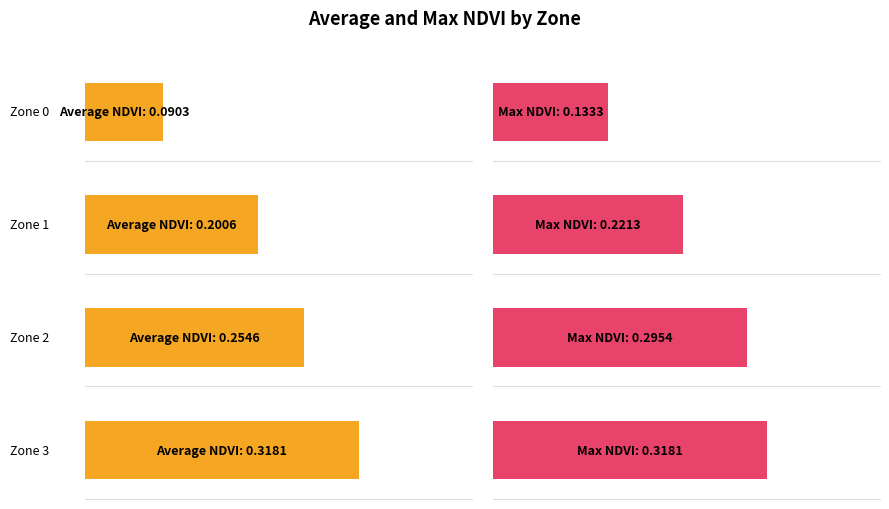

How many Average NDVI values are between 0 and 1?

4